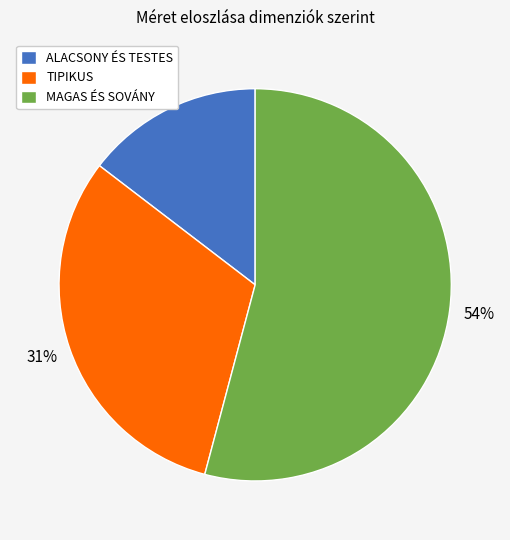

To the nearest percent, what is the average slice percentage?

33%